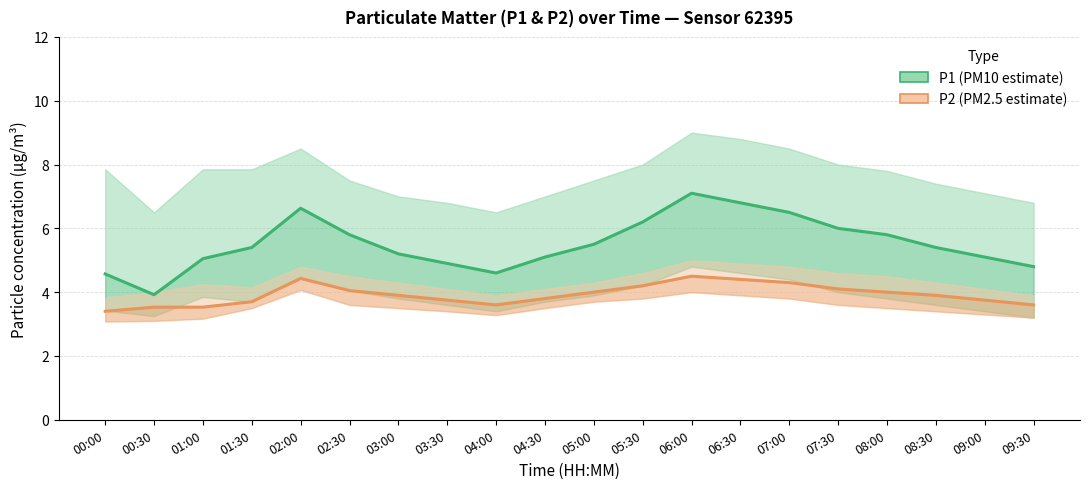

Where is P2 (PM2.5 estimate) nearest to the value 3?

00:00